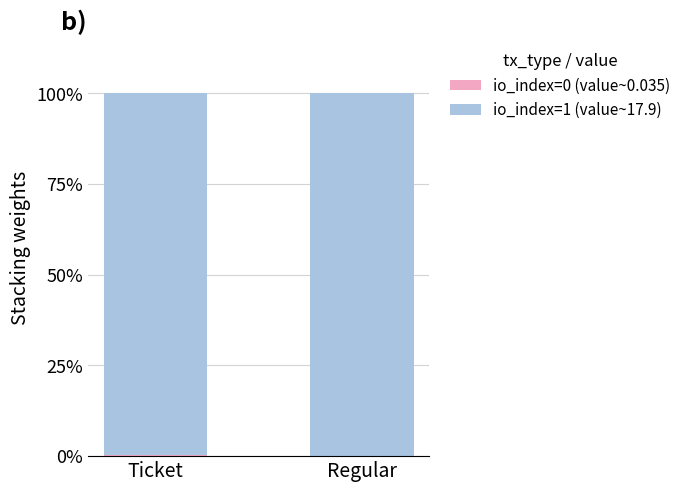

Which series has the largest total across all categories?

io_index=1 (value~17.9)